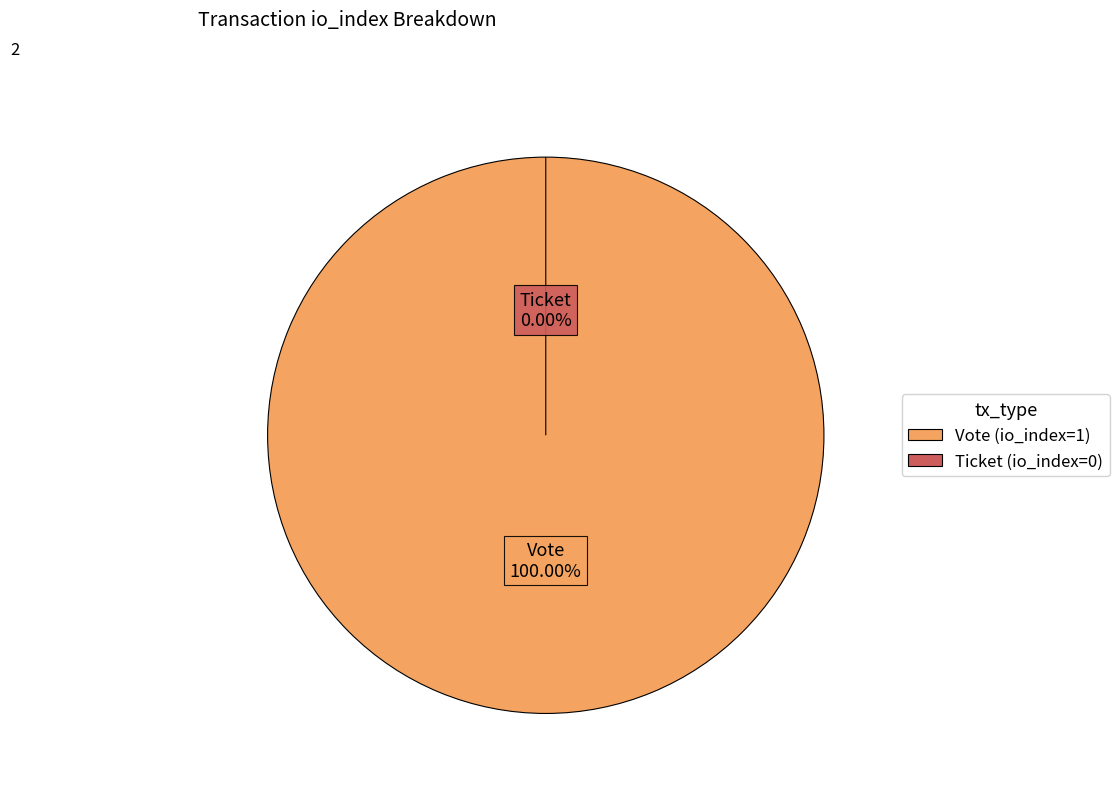

Which slice is the smallest?

Ticket (io_index=0)